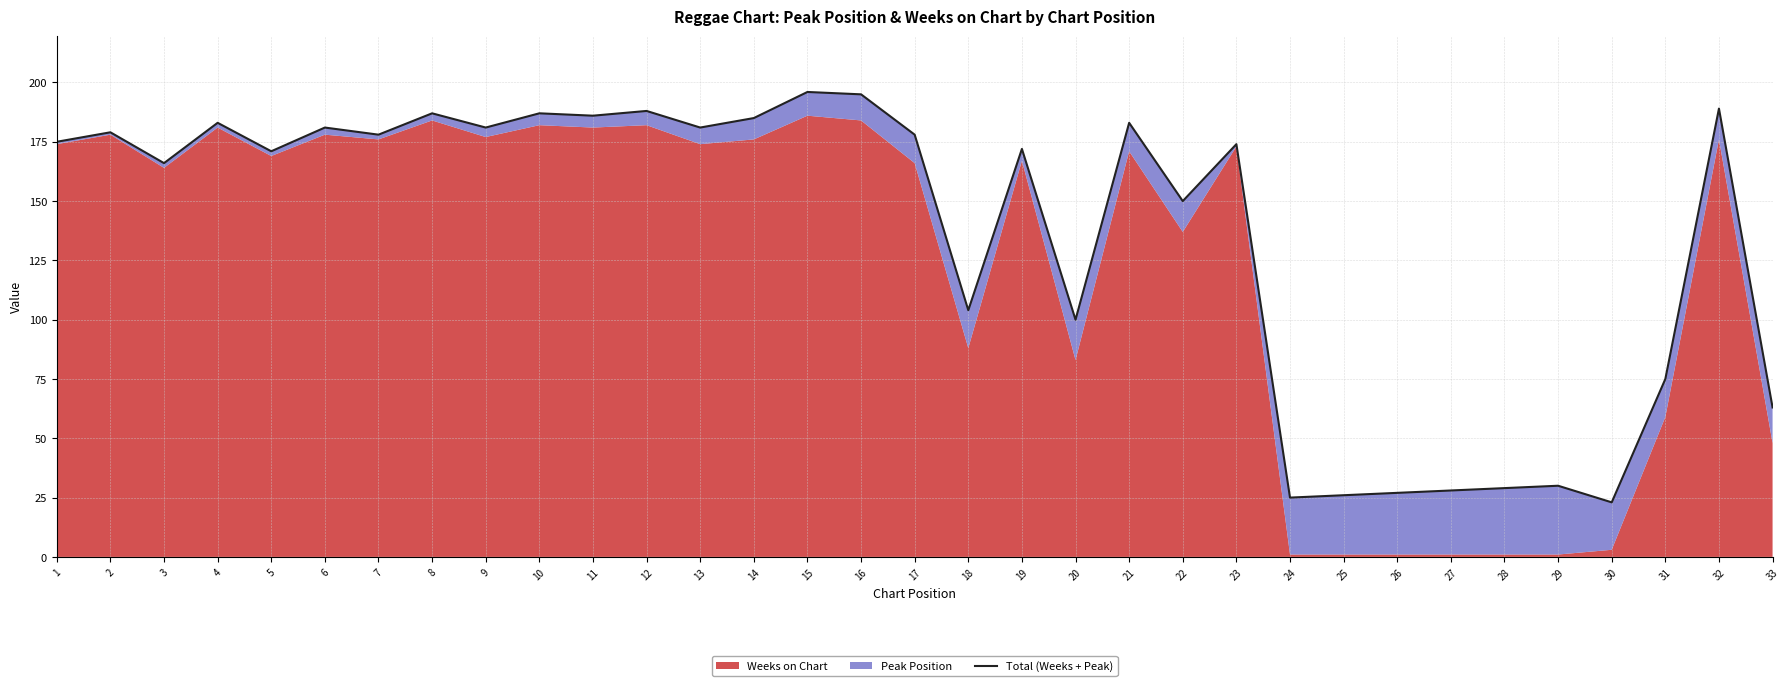

What is the sum of the values at 19 and 2?

351